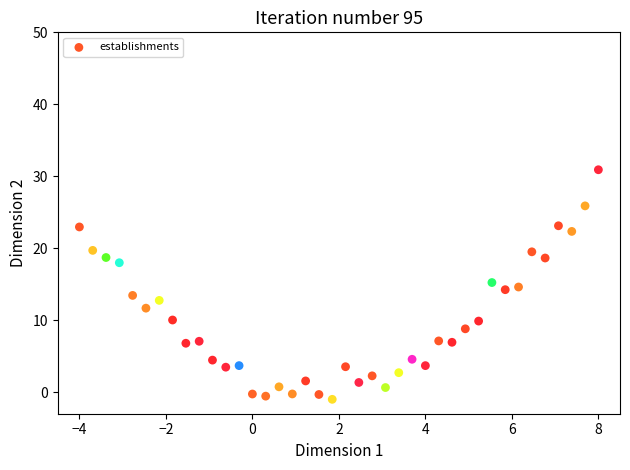

What is the range of Y values (max minus min)?

31.9